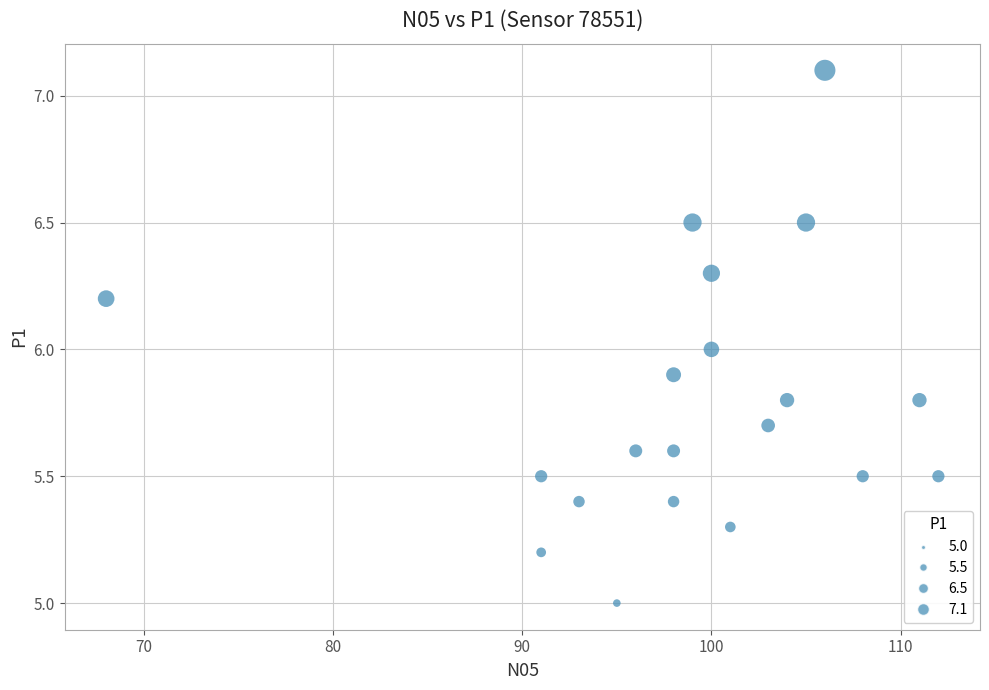

What is the range of X values (max minus min)?

44.0